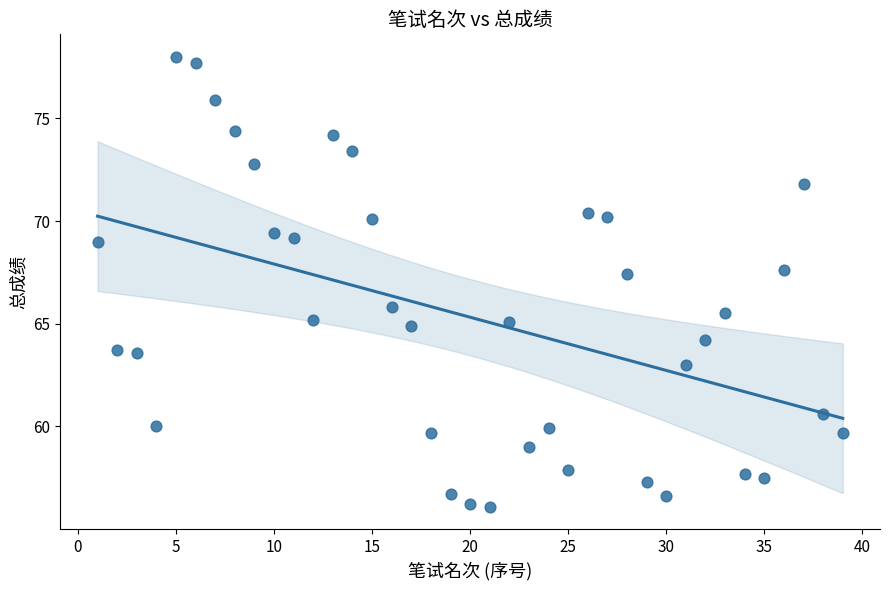

What is the range of Y values (max minus min)?

21.9